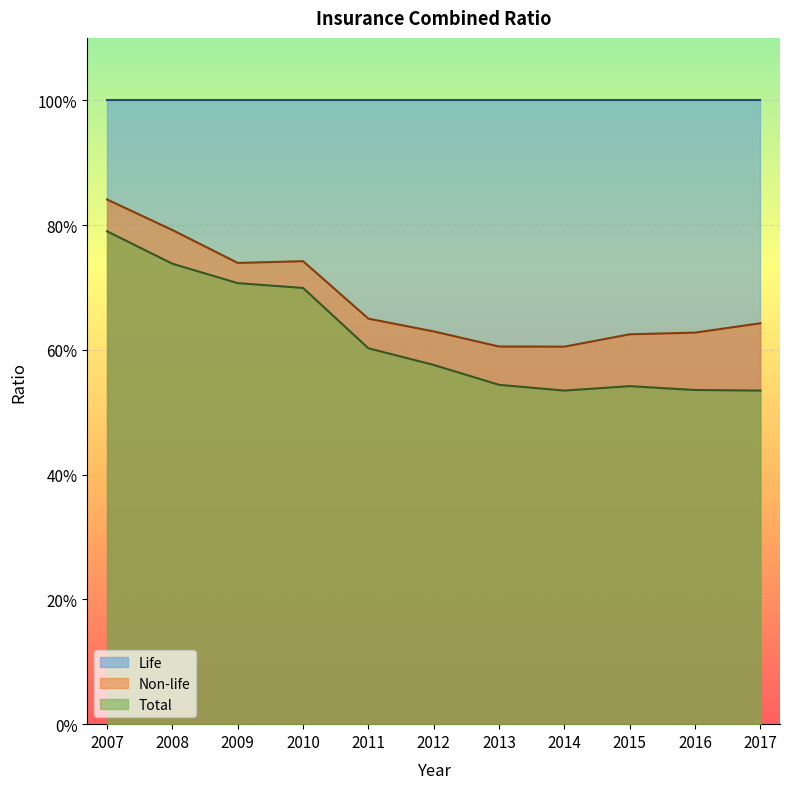

True or false: Non-life and Total cross at least once.

False